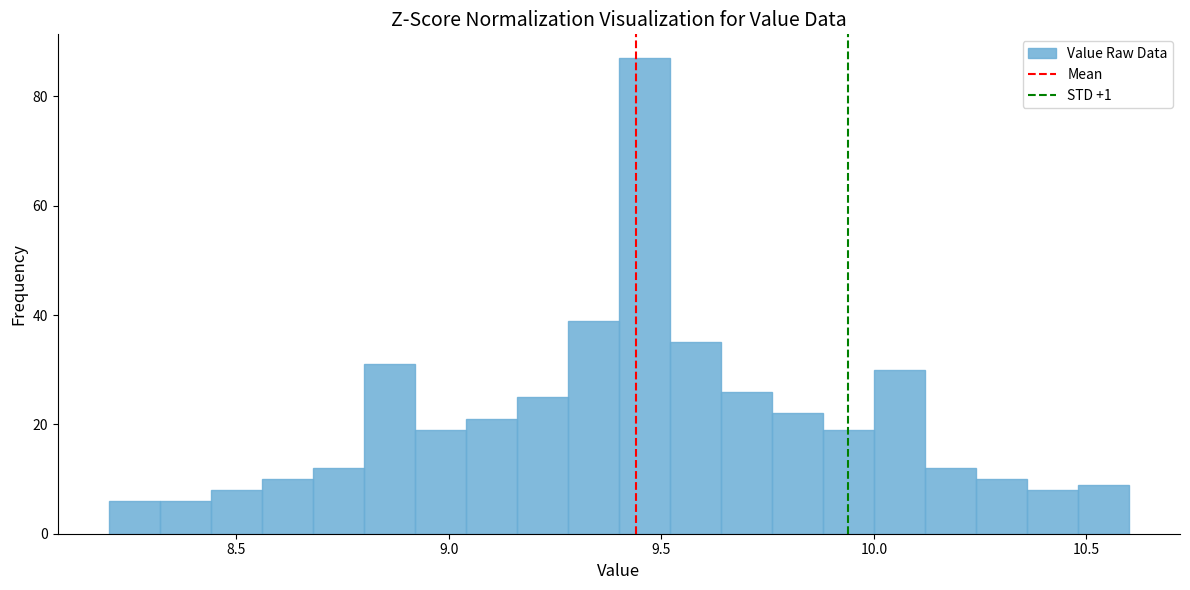

Around what value on the x-axis is the tallest bar? Give the approximate position of its centre, as read against the axis.

9.45